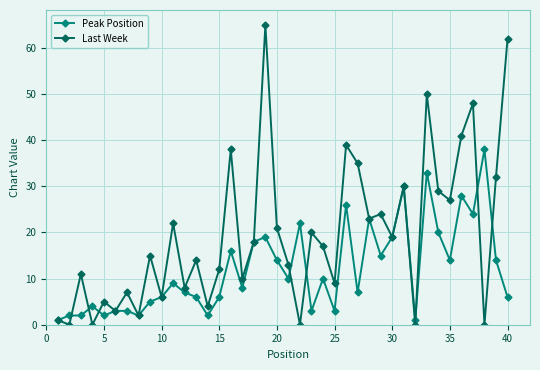

Which series has the largest total across all categories?

Last Week